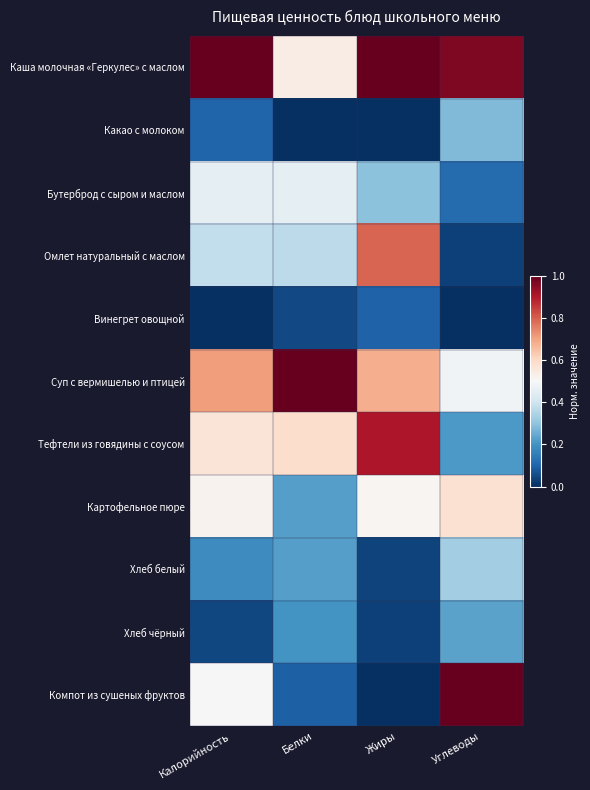

Which series has the widest spread of values?

Компот из сушеных фруктов